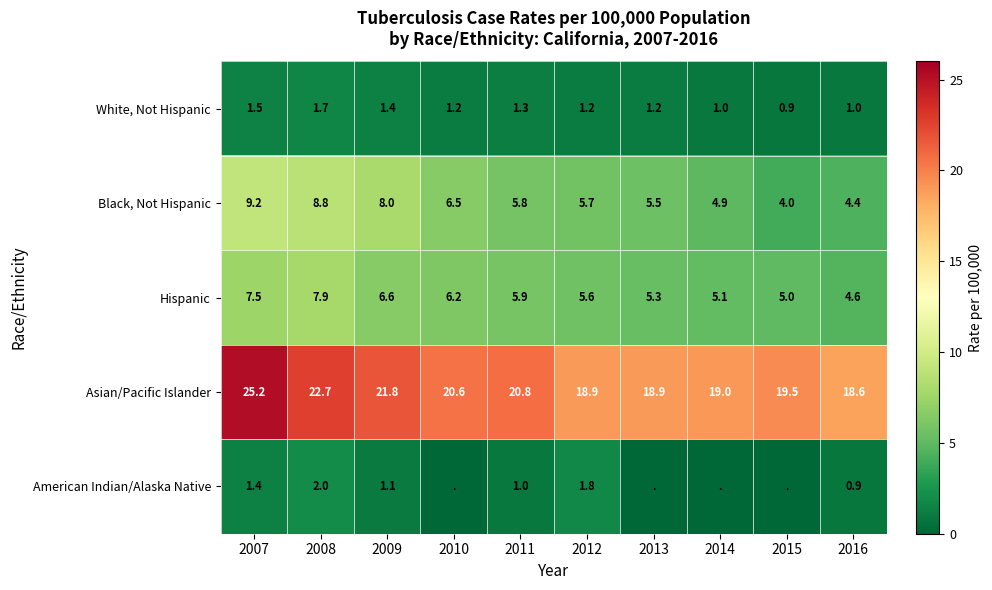

Is it true that Asian/Pacific Islander equals 25.2 at 2007?

True